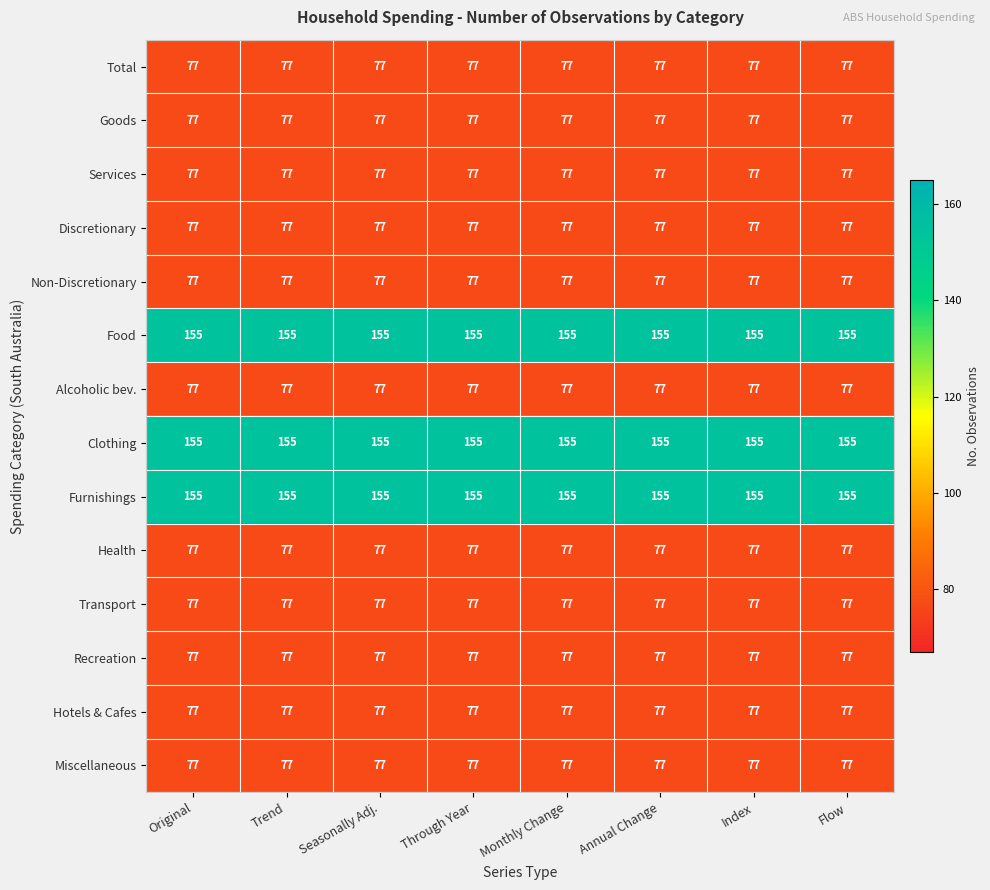

How many data points does each series have?

8